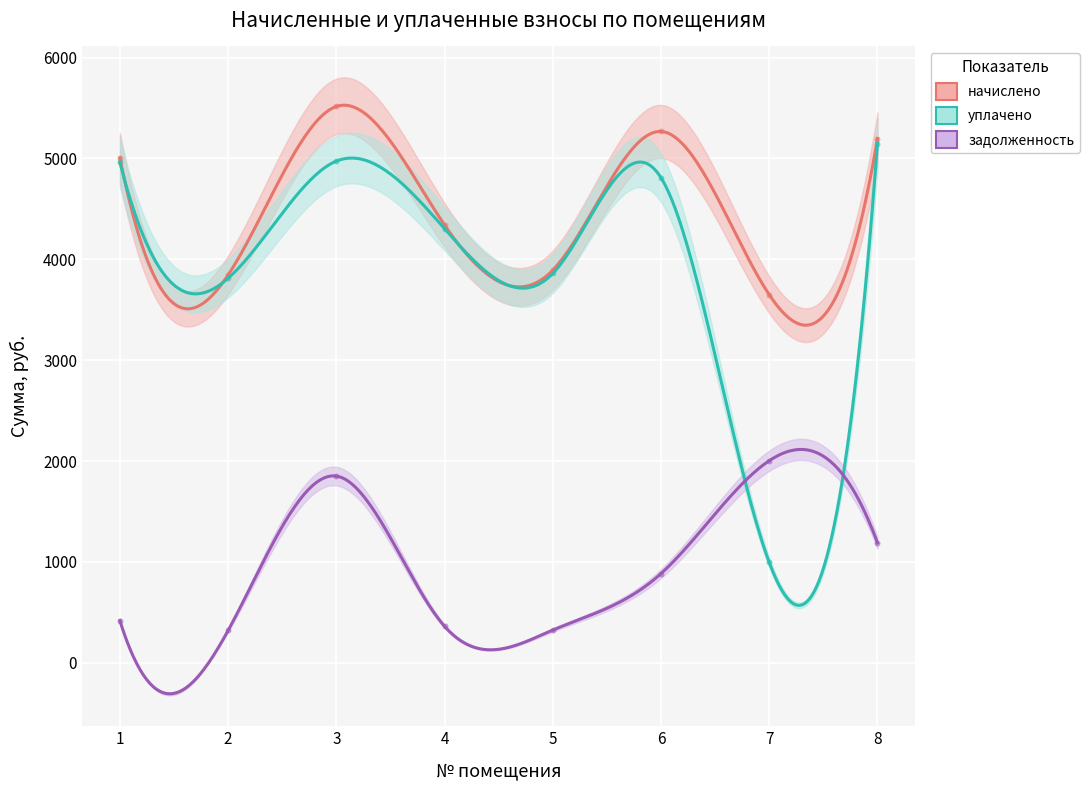

What is the total value across all series at 4?

9004.1